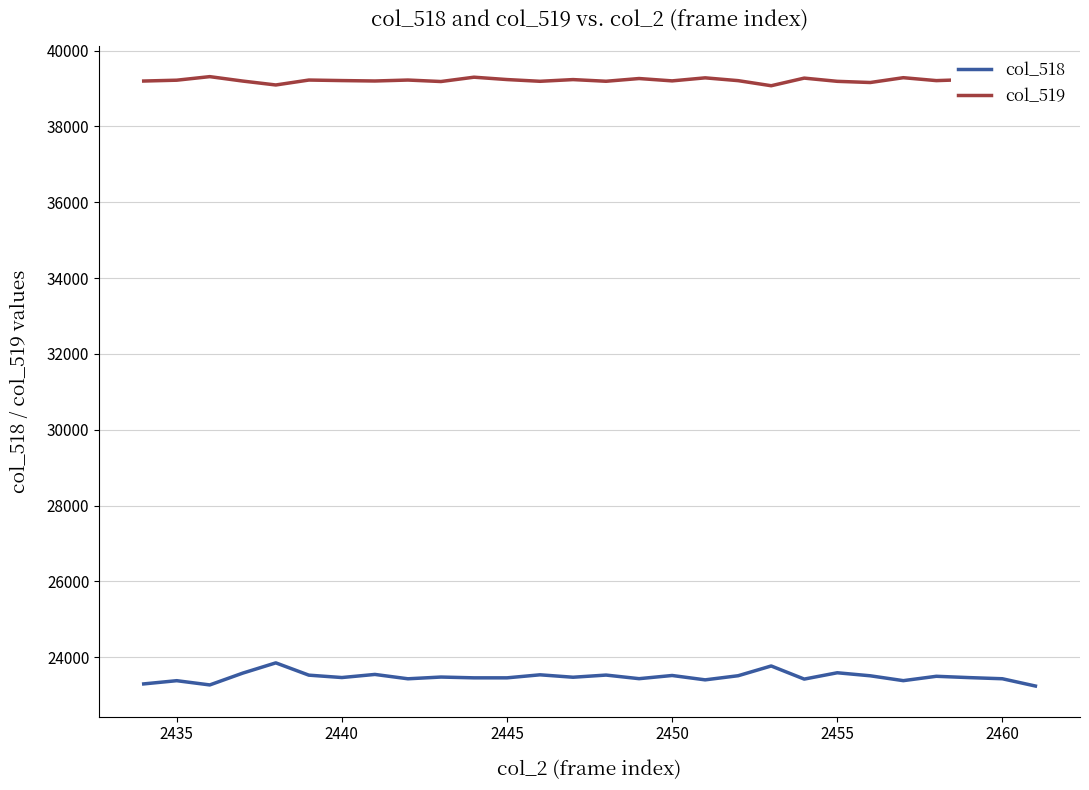

What is the lowest value of the col_519 series?

39075